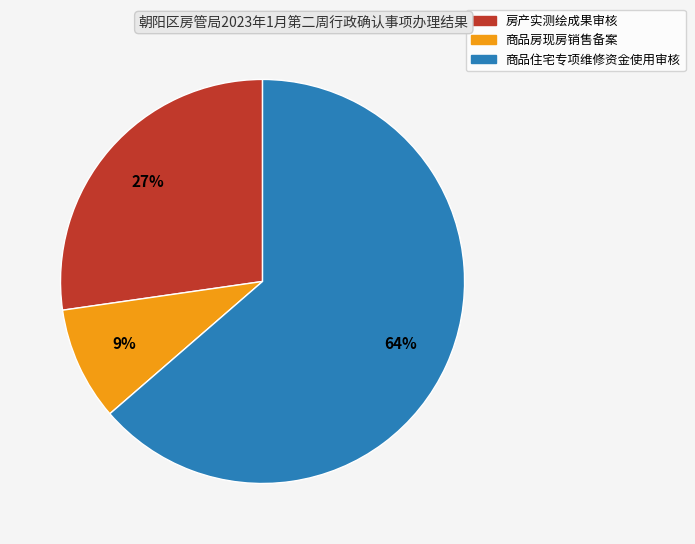

What is the ratio of the value at 商品房现房销售备案 to the value at 房产实测绘成果审核?

0.3